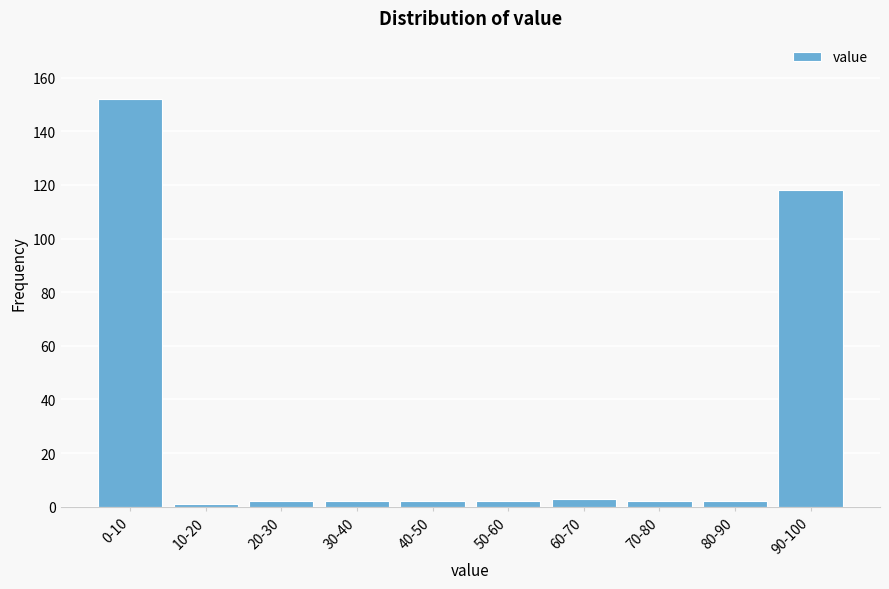

Reading left to right, extract all data points from this chart.

152	1	2	2	2	2	3	2	2	118